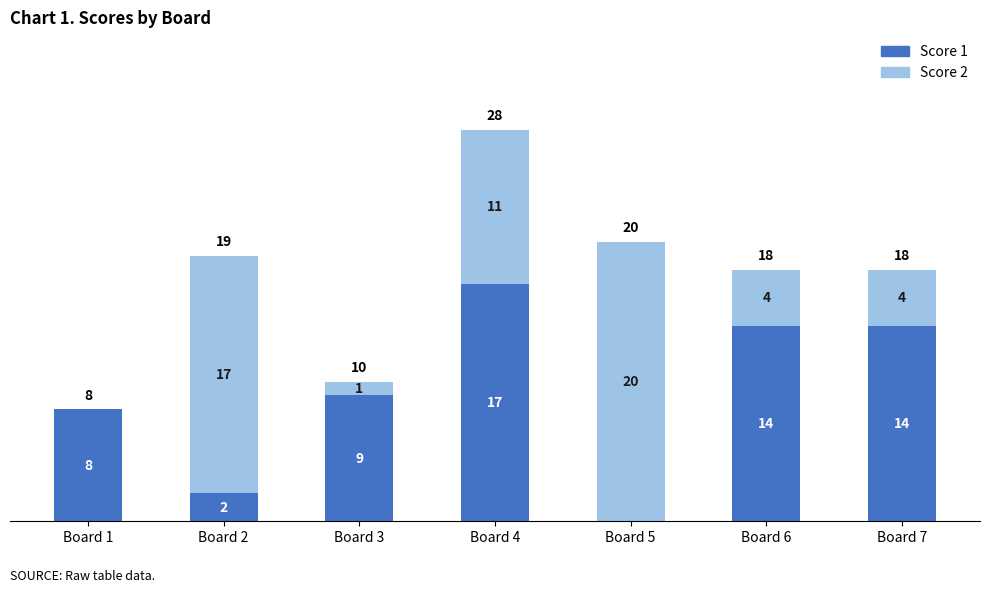

Read the Score 1 value at Board 4, to the nearest 5.

15